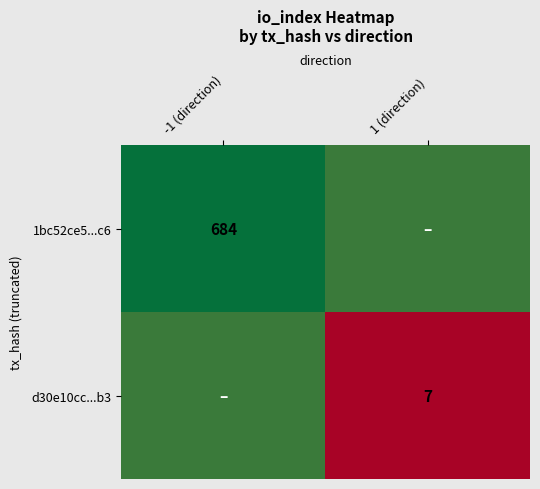

Count the number of data series in this chart.

2